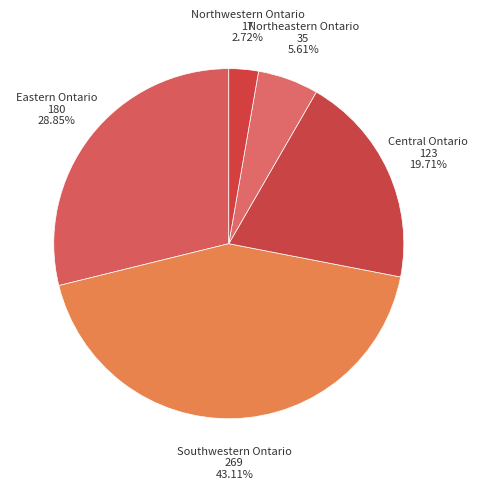

Rank the categories by value from lowest to highest.

Northwestern Ontario, Northeastern Ontario, Central Ontario, Eastern Ontario, Southwestern Ontario